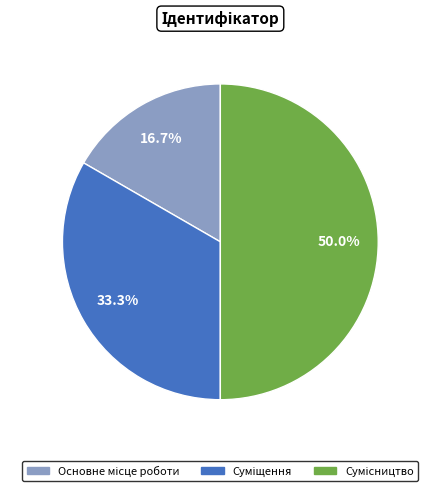

Between Суміщення and Сумісництво, which is larger?

Сумісництво